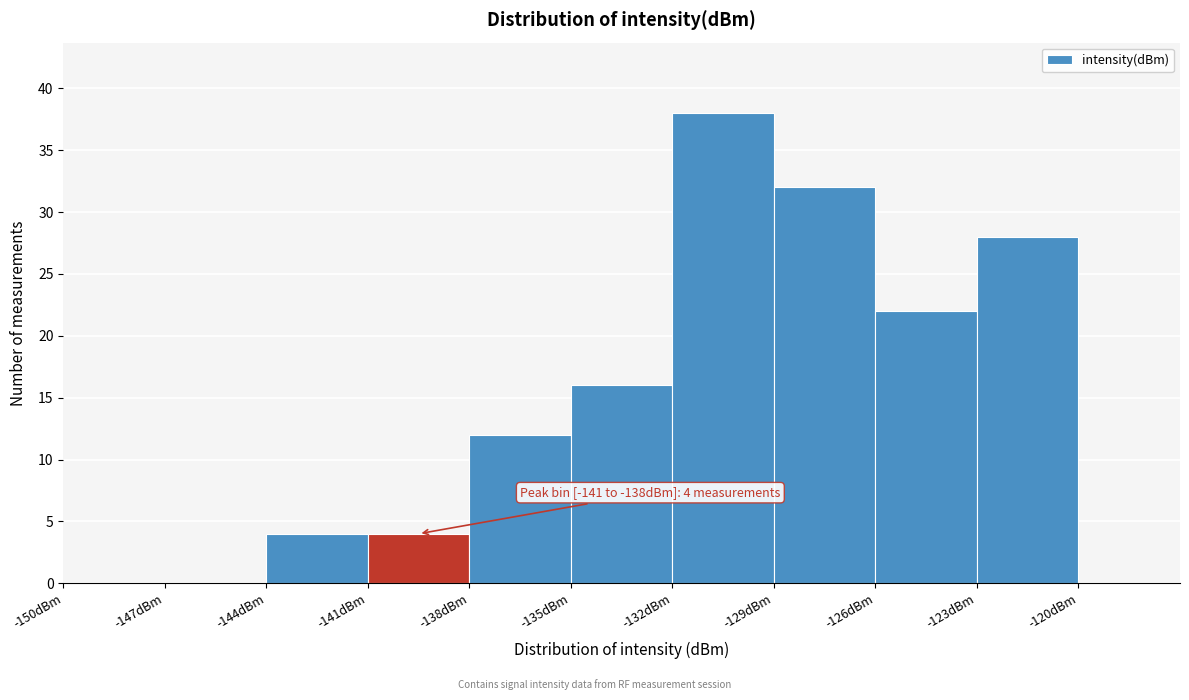

Over which range of the x-axis is the bar tallest?

-132 to -129